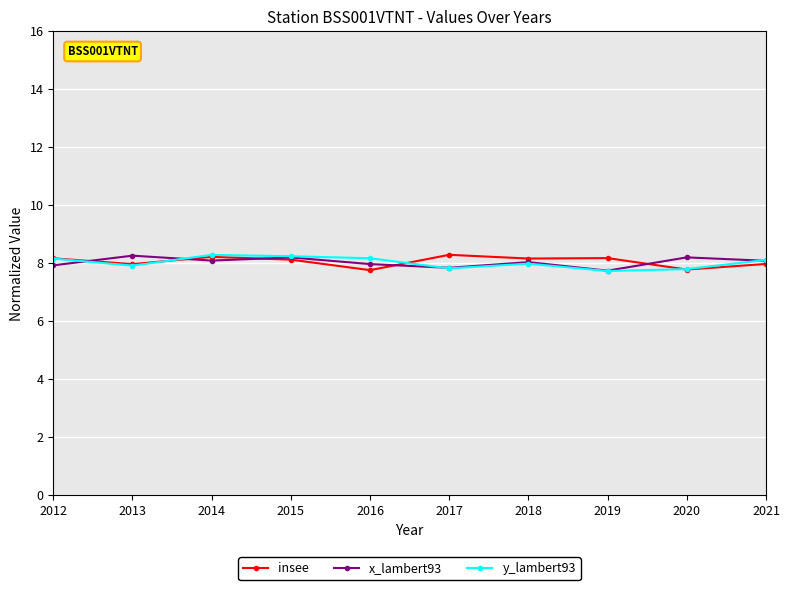

The x_lambert93 series shows 7.9 at 2012. True or false?

True